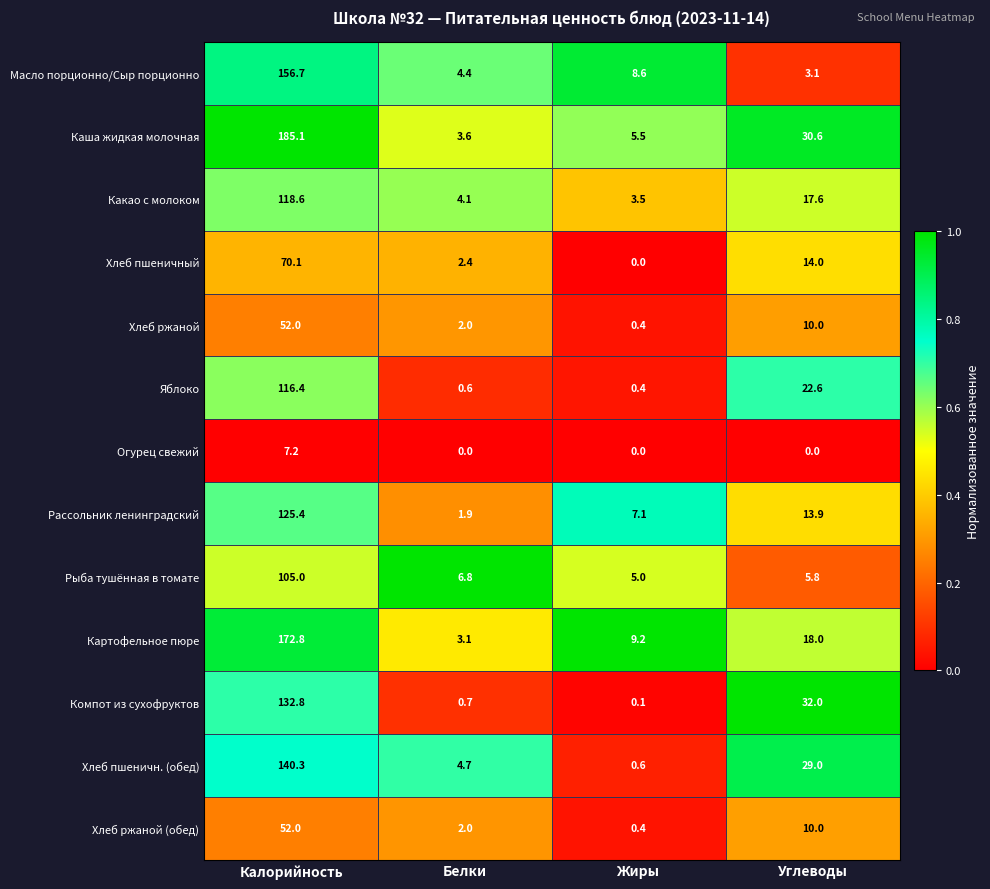

Between Белки and Жиры, which series saw the biggest shift?

Картофельное пюре